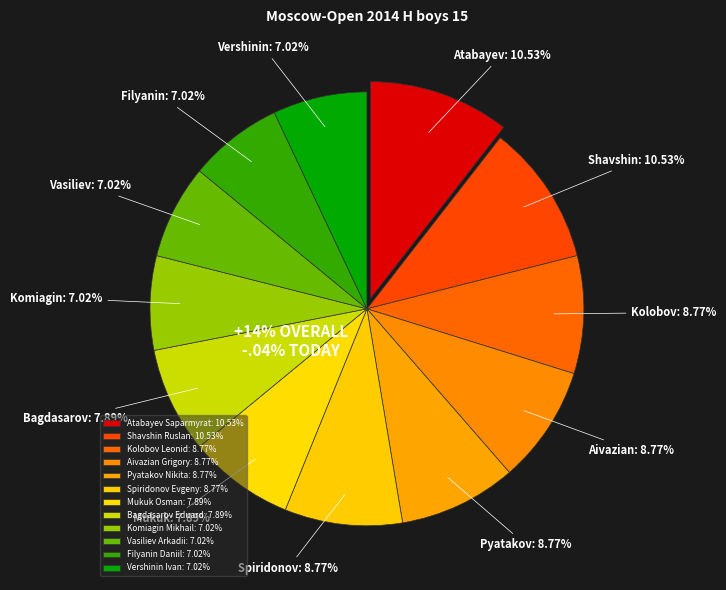

Is there a majority slice in this chart?

No